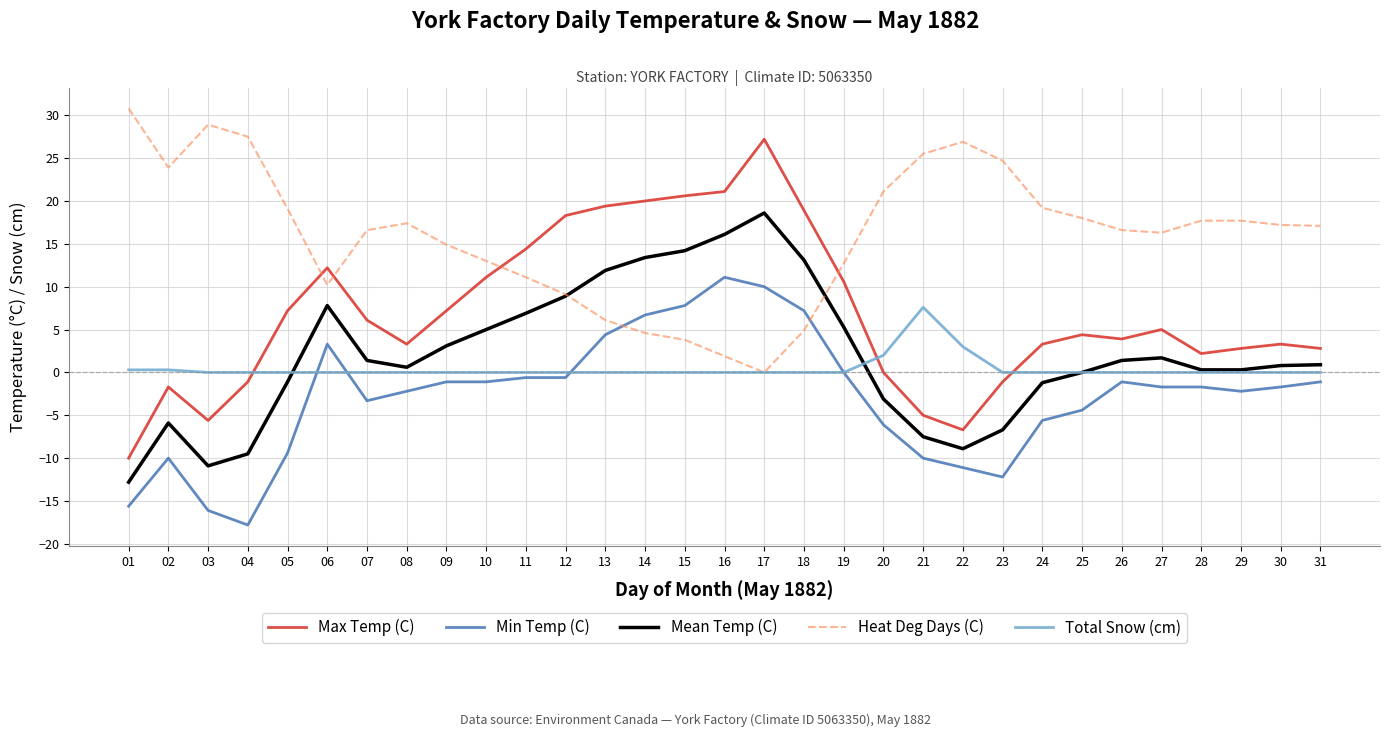

How many categories are shown in the chart?

31